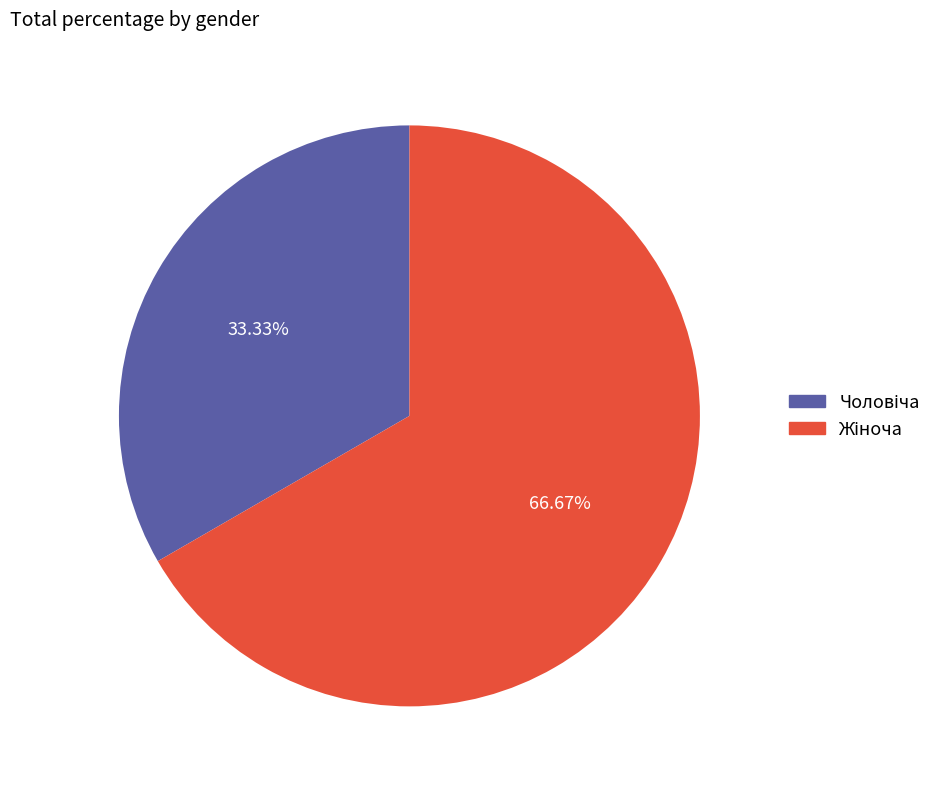

Is there any slice that represents more than half of the pie?

Yes